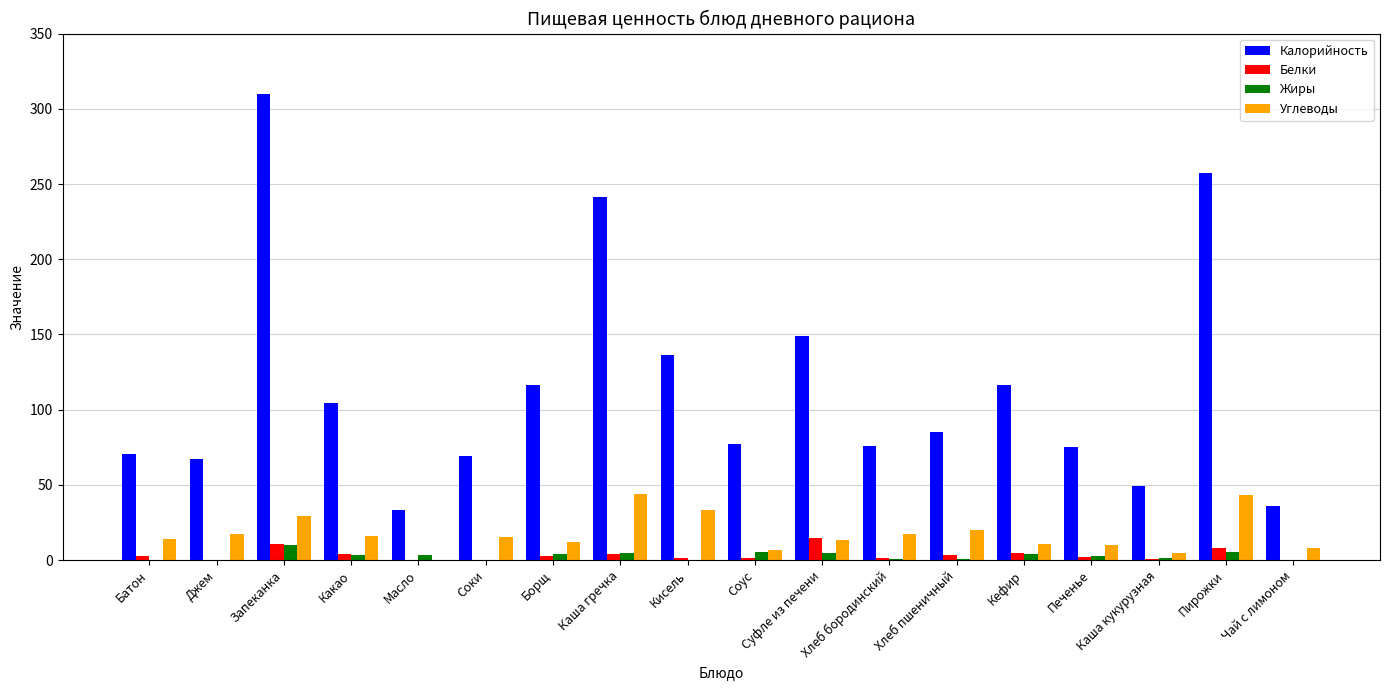

Are the bars horizontal?

No